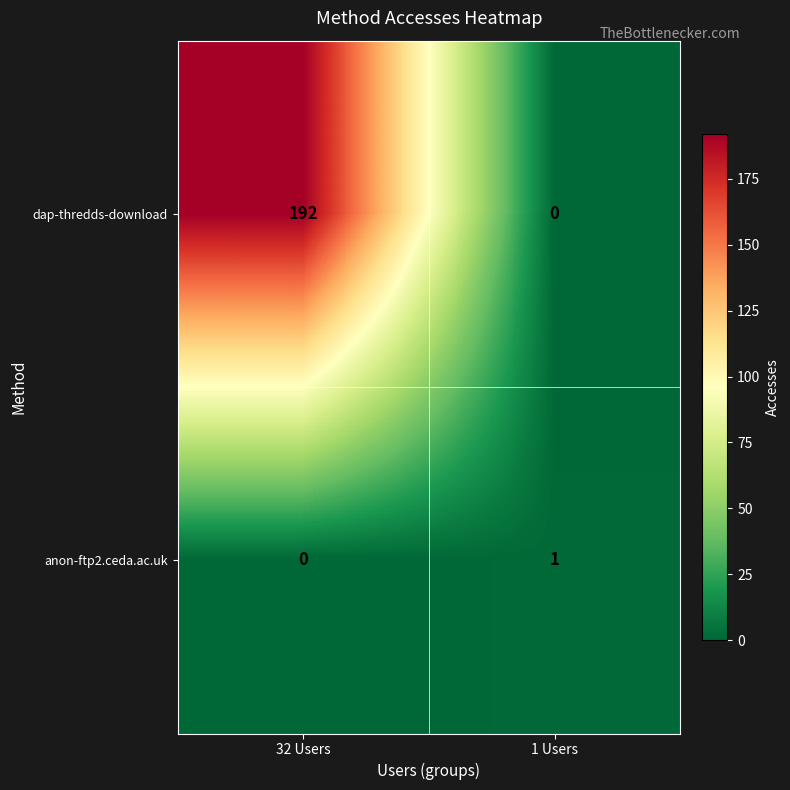

The value of anon-ftp2.ceda.ac.uk at 1 Users is 1. True or false?

True